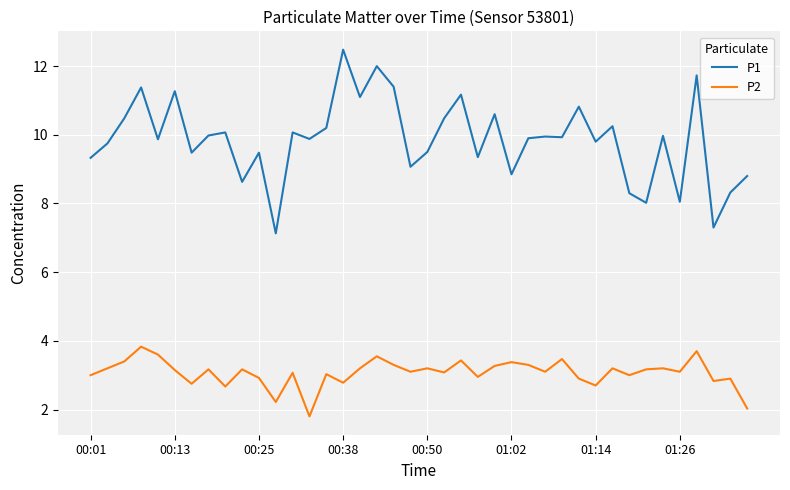

True or false: P1 and P2 intersect in this chart.

False